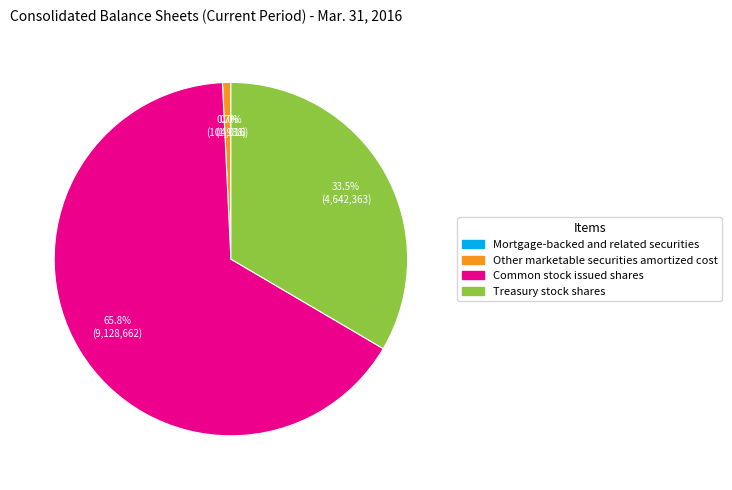

Does any single category account for the majority?

Yes